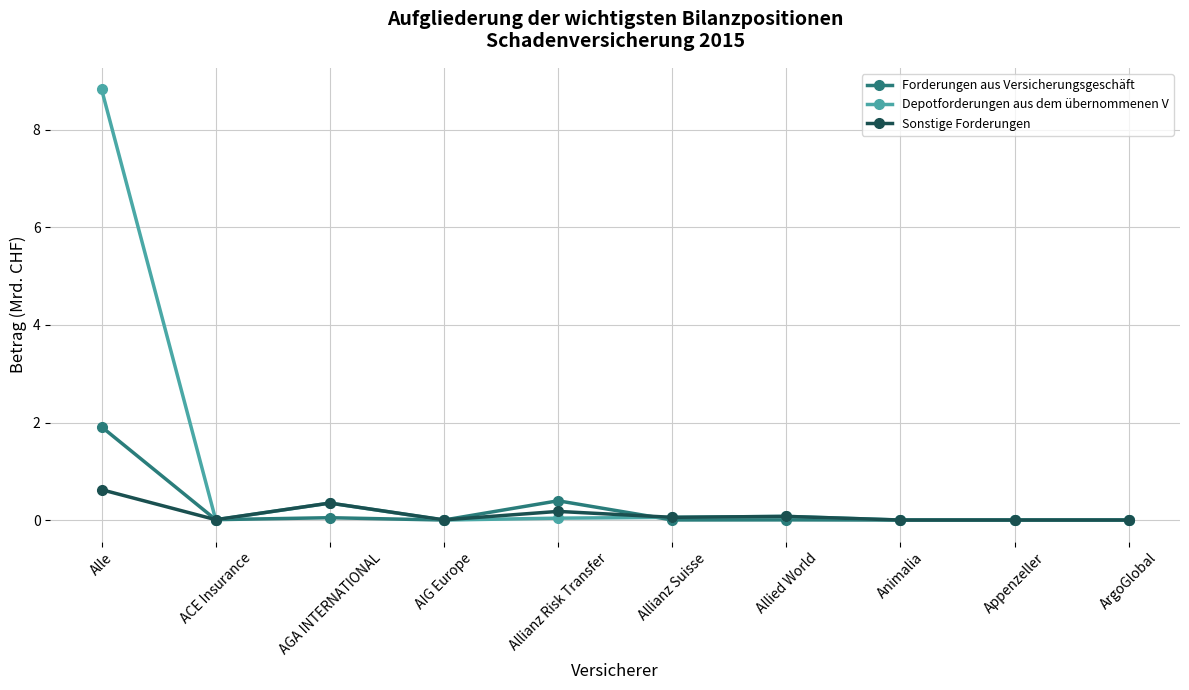

At which category does the chart reach its peak across all series?

Alle